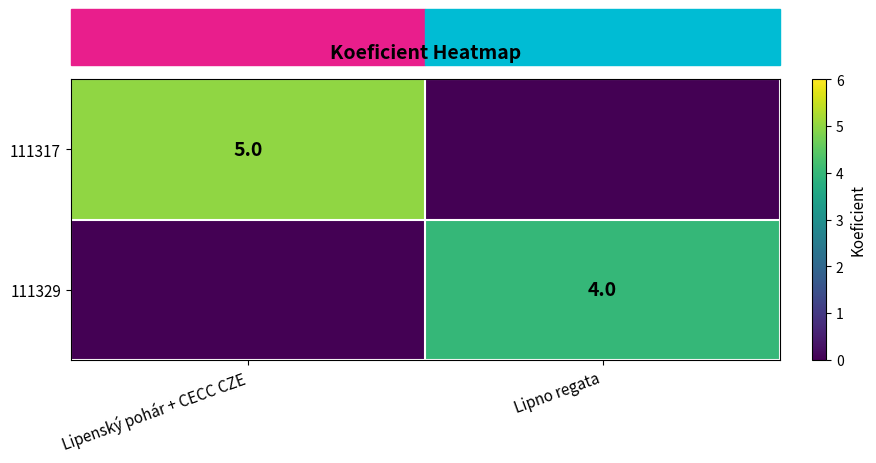

True or false: 111317 has a value of 5 at Lipenský pohár + CECC CZE.

True